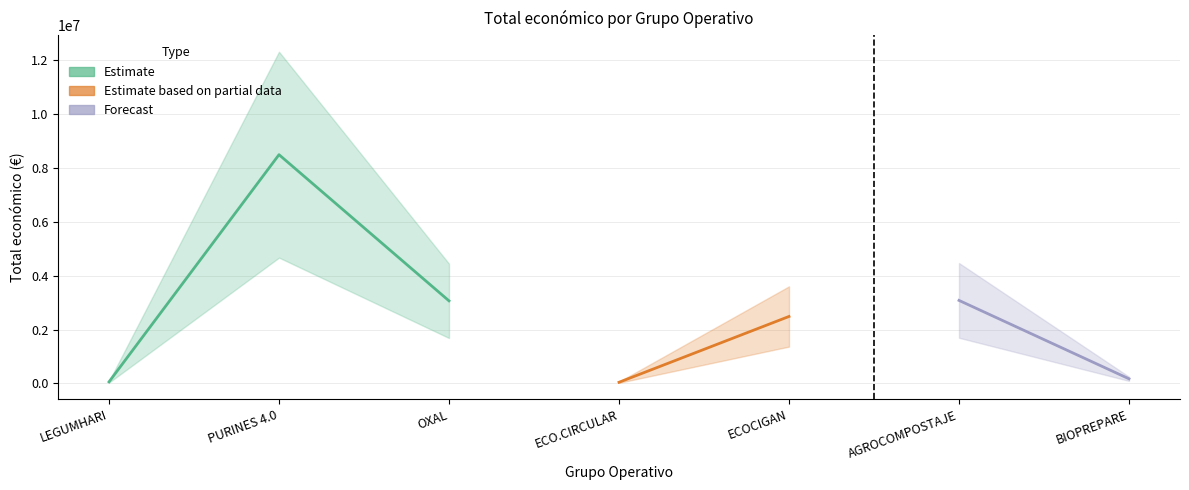

Between BIOPREPARE and OXAL, which is larger?

OXAL